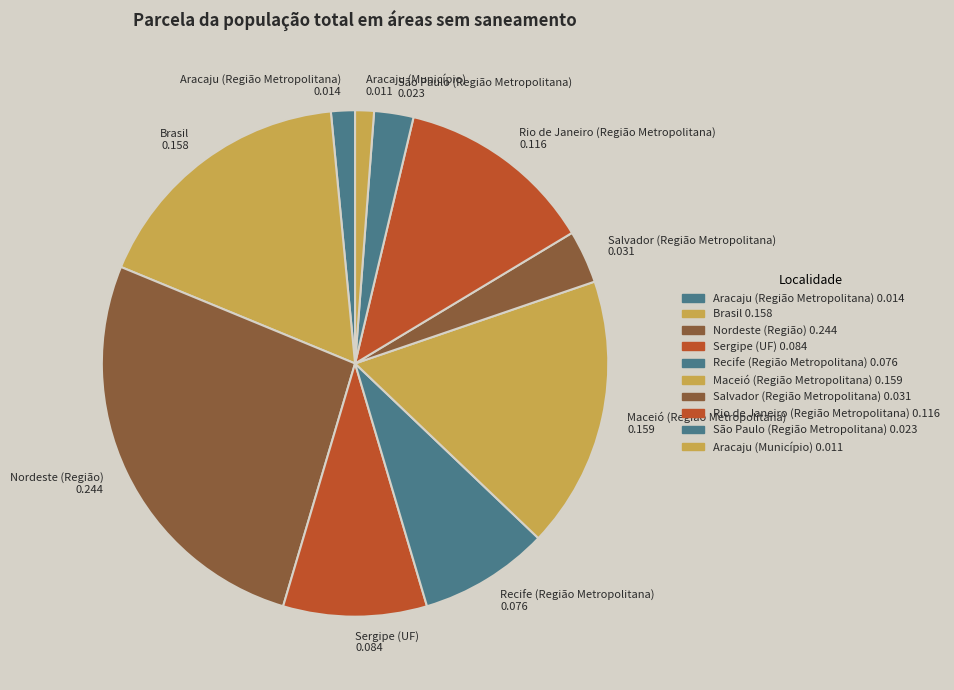

Is it true that Aracaju (Região Metropolitana) 0.014 is 14% of the pie?

False